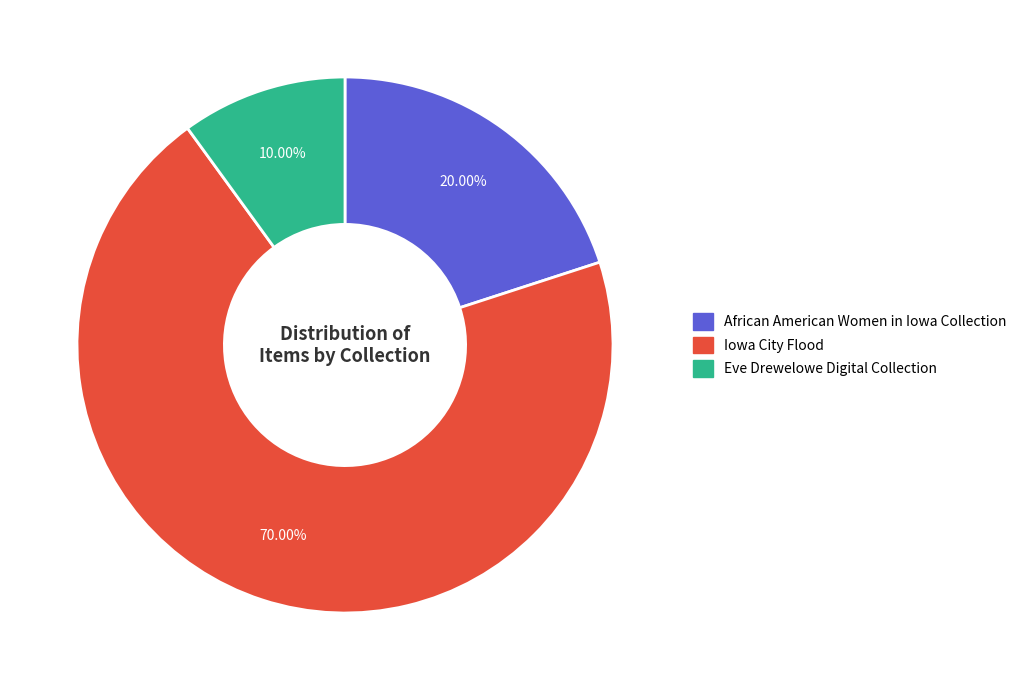

To the nearest percent, what percentage of the pie is Eve Drewelowe Digital Collection?

10%